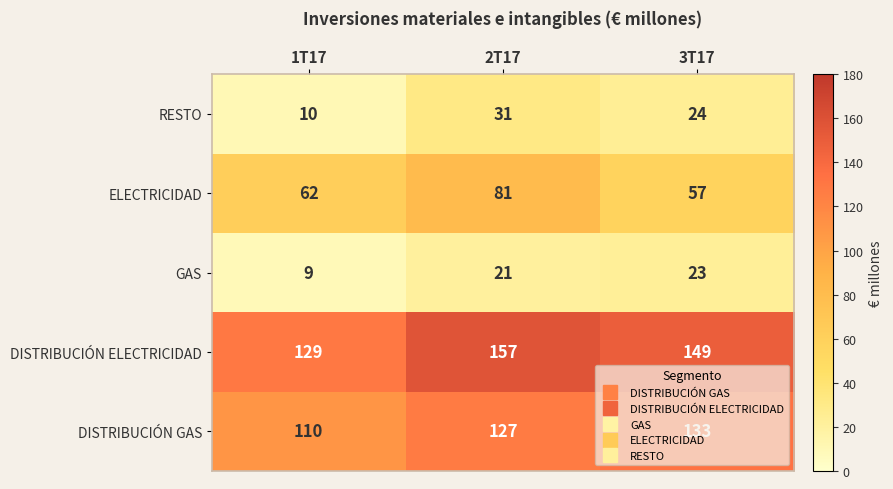

What is the sum of the DISTRIBUCIÓN GAS values at 2T17 and 3T17?

260